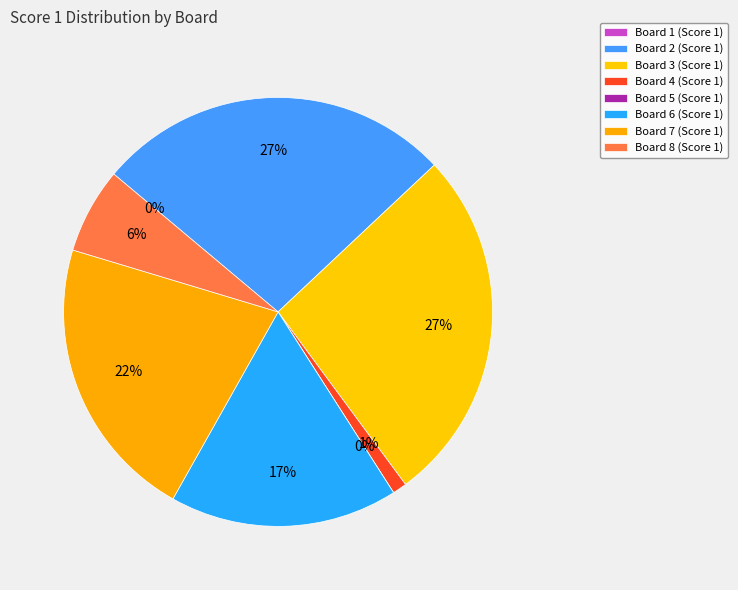

To the nearest percent, what is the difference between the largest and smallest slice percentages?

27%